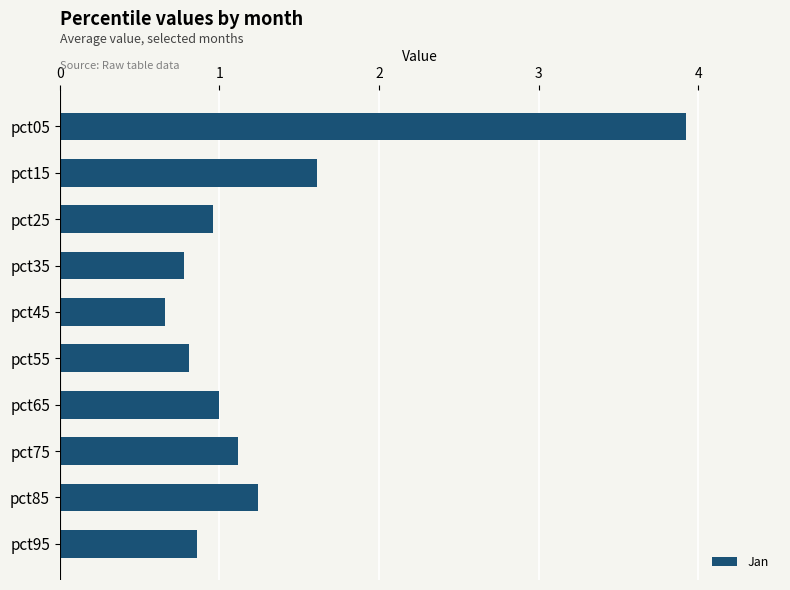

What is the sum of all values?

13.0